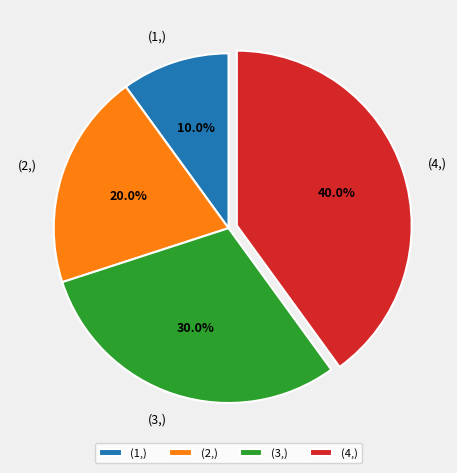

Which category has the biggest portion of the pie?

(4,)